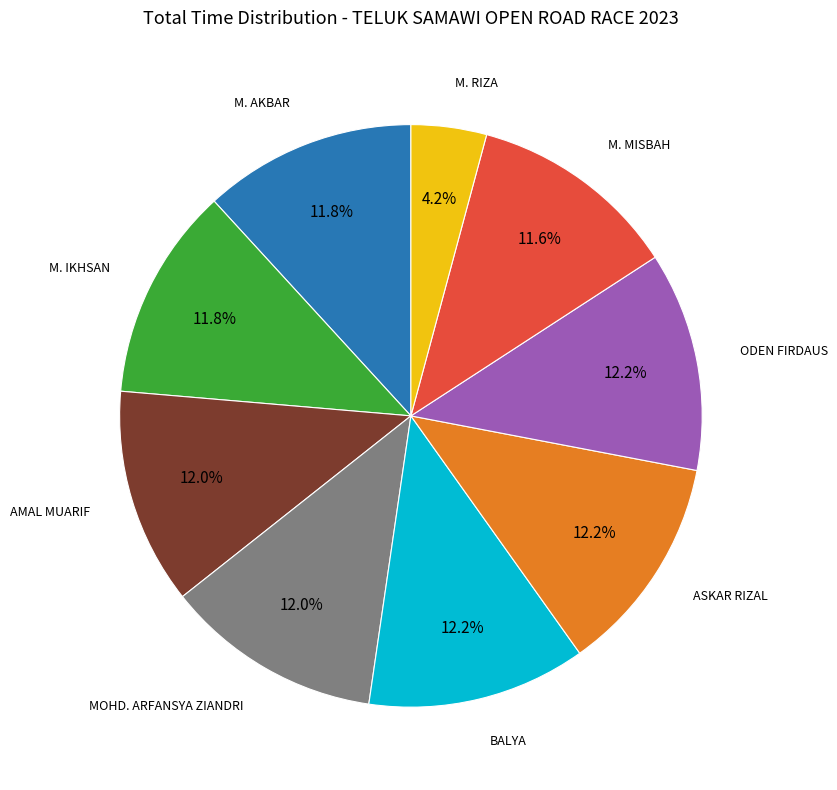

Count the number of slices in the pie.

9